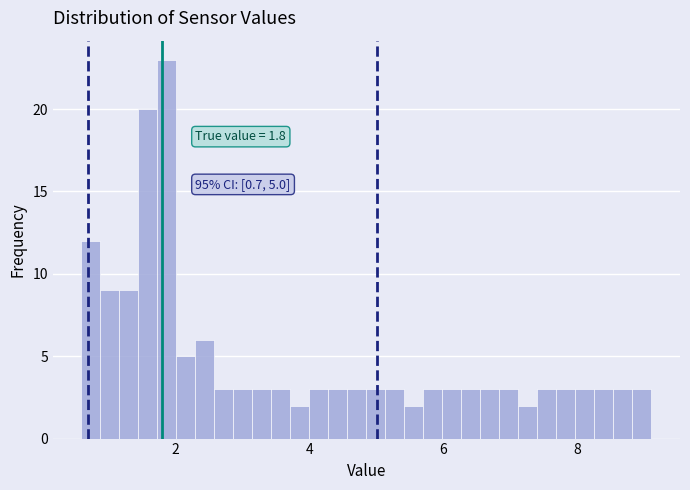

Read against the x-axis, roughly where is the centre of the tallest bar?

1.8